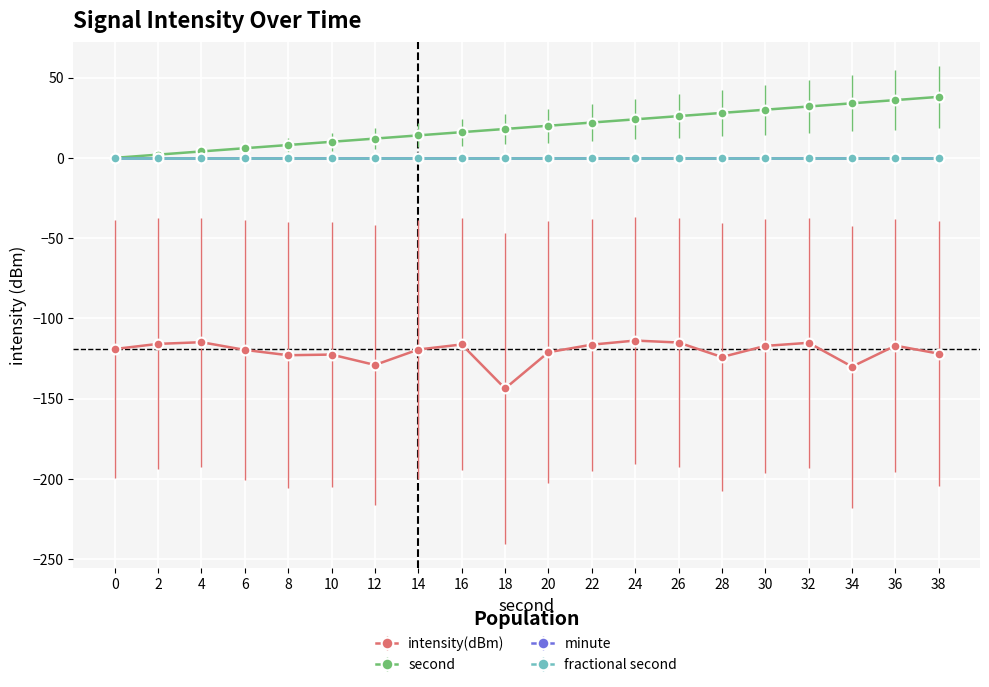

What is the sum of the intensity(dBm) values at 34 and 22?

-246.5